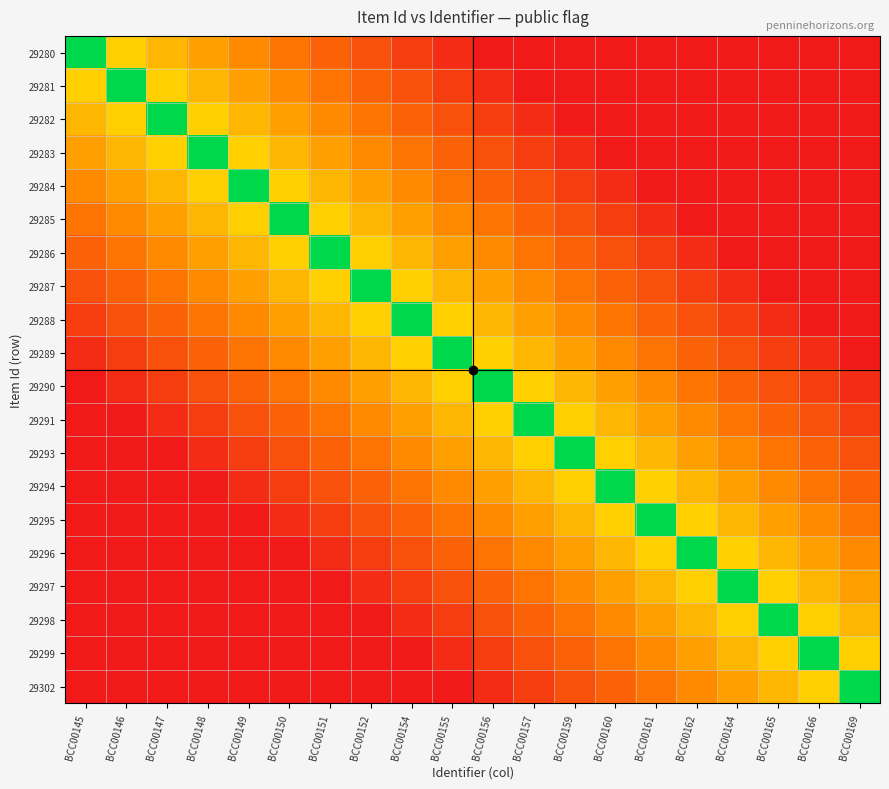

Reading left to right, list all the values displayed in this chart.

29280: BCC00145=1.0	BCC00146=0.5	BCC00147=0.5	BCC00148=0.4	BCC00149=0.4	BCC00150=0.3	BCC00151=0.2	BCC00152=0.2	BCC00154=0.1	BCC00155=0.1	BCC00156=0.0	BCC00157=0.0	BCC00159=0.0	BCC00160=0.0	BCC00161=0.0	BCC00162=0.0	BCC00164=0.0	BCC00165=0.0	BCC00166=0.0	BCC00169=0.0
29281: BCC00145=0.5	BCC00146=1.0	BCC00147=0.5	BCC00148=0.5	BCC00149=0.4	BCC00150=0.4	BCC00151=0.3	BCC00152=0.2	BCC00154=0.2	BCC00155=0.1	BCC00156=0.1	BCC00157=0.0	BCC00159=0.0	BCC00160=0.0	BCC00161=0.0	BCC00162=0.0	BCC00164=0.0	BCC00165=0.0	BCC00166=0.0	BCC00169=0.0
29282: BCC00145=0.5	BCC00146=0.5	BCC00147=1.0	BCC00148=0.5	BCC00149=0.5	BCC00150=0.4	BCC00151=0.4	BCC00152=0.3	BCC00154=0.2	BCC00155=0.2	BCC00156=0.1	BCC00157=0.1	BCC00159=0.0	BCC00160=0.0	BCC00161=0.0	BCC00162=0.0	BCC00164=0.0	BCC00165=0.0	BCC00166=0.0	BCC00169=0.0
29283: BCC00145=0.4	BCC00146=0.5	BCC00147=0.5	BCC00148=1.0	BCC00149=0.5	BCC00150=0.5	BCC00151=0.4	BCC00152=0.4	BCC00154=0.3	BCC00155=0.2	BCC00156=0.2	BCC00157=0.1	BCC00159=0.1	BCC00160=0.0	BCC00161=0.0	BCC00162=0.0	BCC00164=0.0	BCC00165=0.0	BCC00166=0.0	BCC00169=0.0
29284: BCC00145=0.4	BCC00146=0.4	BCC00147=0.5	BCC00148=0.5	BCC00149=1.0	BCC00150=0.5	BCC00151=0.5	BCC00152=0.4	BCC00154=0.4	BCC00155=0.3	BCC00156=0.2	BCC00157=0.2	BCC00159=0.1	BCC00160=0.1	BCC00161=0.0	BCC00162=0.0	BCC00164=0.0	BCC00165=0.0	BCC00166=0.0	BCC00169=0.0
29285: BCC00145=0.3	BCC00146=0.4	BCC00147=0.4	BCC00148=0.5	BCC00149=0.5	BCC00150=1.0	BCC00151=0.5	BCC00152=0.5	BCC00154=0.4	BCC00155=0.4	BCC00156=0.3	BCC00157=0.2	BCC00159=0.2	BCC00160=0.1	BCC00161=0.1	BCC00162=0.0	BCC00164=0.0	BCC00165=0.0	BCC00166=0.0	BCC00169=0.0
29286: BCC00145=0.2	BCC00146=0.3	BCC00147=0.4	BCC00148=0.4	BCC00149=0.5	BCC00150=0.5	BCC00151=1.0	BCC00152=0.5	BCC00154=0.5	BCC00155=0.4	BCC00156=0.4	BCC00157=0.3	BCC00159=0.2	BCC00160=0.2	BCC00161=0.1	BCC00162=0.1	BCC00164=0.0	BCC00165=0.0	BCC00166=0.0	BCC00169=0.0
29287: BCC00145=0.2	BCC00146=0.2	BCC00147=0.3	BCC00148=0.4	BCC00149=0.4	BCC00150=0.5	BCC00151=0.5	BCC00152=1.0	BCC00154=0.5	BCC00155=0.5	BCC00156=0.4	BCC00157=0.4	BCC00159=0.3	BCC00160=0.2	BCC00161=0.2	BCC00162=0.1	BCC00164=0.1	BCC00165=0.0	BCC00166=0.0	BCC00169=0.0
29288: BCC00145=0.1	BCC00146=0.2	BCC00147=0.2	BCC00148=0.3	BCC00149=0.4	BCC00150=0.4	BCC00151=0.5	BCC00152=0.5	BCC00154=1.0	BCC00155=0.5	BCC00156=0.5	BCC00157=0.4	BCC00159=0.4	BCC00160=0.3	BCC00161=0.2	BCC00162=0.2	BCC00164=0.1	BCC00165=0.1	BCC00166=0.0	BCC00169=0.0
29289: BCC00145=0.1	BCC00146=0.1	BCC00147=0.2	BCC00148=0.2	BCC00149=0.3	BCC00150=0.4	BCC00151=0.4	BCC00152=0.5	BCC00154=0.5	BCC00155=1.0	BCC00156=0.5	BCC00157=0.5	BCC00159=0.4	BCC00160=0.4	BCC00161=0.3	BCC00162=0.2	BCC00164=0.2	BCC00165=0.1	BCC00166=0.1	BCC00169=0.0
29290: BCC00145=0.0	BCC00146=0.1	BCC00147=0.1	BCC00148=0.2	BCC00149=0.2	BCC00150=0.3	BCC00151=0.4	BCC00152=0.4	BCC00154=0.5	BCC00155=0.5	BCC00156=1.0	BCC00157=0.5	BCC00159=0.5	BCC00160=0.4	BCC00161=0.4	BCC00162=0.3	BCC00164=0.2	BCC00165=0.2	BCC00166=0.1	BCC00169=0.1
29291: BCC00145=0.0	BCC00146=0.0	BCC00147=0.1	BCC00148=0.1	BCC00149=0.2	BCC00150=0.2	BCC00151=0.3	BCC00152=0.4	BCC00154=0.4	BCC00155=0.5	BCC00156=0.5	BCC00157=1.0	BCC00159=0.5	BCC00160=0.5	BCC00161=0.4	BCC00162=0.4	BCC00164=0.3	BCC00165=0.2	BCC00166=0.2	BCC00169=0.1
29293: BCC00145=0.0	BCC00146=0.0	BCC00147=0.0	BCC00148=0.1	BCC00149=0.1	BCC00150=0.2	BCC00151=0.2	BCC00152=0.3	BCC00154=0.4	BCC00155=0.4	BCC00156=0.5	BCC00157=0.5	BCC00159=1.0	BCC00160=0.5	BCC00161=0.5	BCC00162=0.4	BCC00164=0.4	BCC00165=0.3	BCC00166=0.2	BCC00169=0.2
29294: BCC00145=0.0	BCC00146=0.0	BCC00147=0.0	BCC00148=0.0	BCC00149=0.1	BCC00150=0.1	BCC00151=0.2	BCC00152=0.2	BCC00154=0.3	BCC00155=0.4	BCC00156=0.4	BCC00157=0.5	BCC00159=0.5	BCC00160=1.0	BCC00161=0.5	BCC00162=0.5	BCC00164=0.4	BCC00165=0.4	BCC00166=0.3	BCC00169=0.2
29295: BCC00145=0.0	BCC00146=0.0	BCC00147=0.0	BCC00148=0.0	BCC00149=0.0	BCC00150=0.1	BCC00151=0.1	BCC00152=0.2	BCC00154=0.2	BCC00155=0.3	BCC00156=0.4	BCC00157=0.4	BCC00159=0.5	BCC00160=0.5	BCC00161=1.0	BCC00162=0.5	BCC00164=0.5	BCC00165=0.4	BCC00166=0.4	BCC00169=0.3
29296: BCC00145=0.0	BCC00146=0.0	BCC00147=0.0	BCC00148=0.0	BCC00149=0.0	BCC00150=0.0	BCC00151=0.1	BCC00152=0.1	BCC00154=0.2	BCC00155=0.2	BCC00156=0.3	BCC00157=0.4	BCC00159=0.4	BCC00160=0.5	BCC00161=0.5	BCC00162=1.0	BCC00164=0.5	BCC00165=0.5	BCC00166=0.4	BCC00169=0.4
29297: BCC00145=0.0	BCC00146=0.0	BCC00147=0.0	BCC00148=0.0	BCC00149=0.0	BCC00150=0.0	BCC00151=0.0	BCC00152=0.1	BCC00154=0.1	BCC00155=0.2	BCC00156=0.2	BCC00157=0.3	BCC00159=0.4	BCC00160=0.4	BCC00161=0.5	BCC00162=0.5	BCC00164=1.0	BCC00165=0.5	BCC00166=0.5	BCC00169=0.4
29298: BCC00145=0.0	BCC00146=0.0	BCC00147=0.0	BCC00148=0.0	BCC00149=0.0	BCC00150=0.0	BCC00151=0.0	BCC00152=0.0	BCC00154=0.1	BCC00155=0.1	BCC00156=0.2	BCC00157=0.2	BCC00159=0.3	BCC00160=0.4	BCC00161=0.4	BCC00162=0.5	BCC00164=0.5	BCC00165=1.0	BCC00166=0.5	BCC00169=0.5
29299: BCC00145=0.0	BCC00146=0.0	BCC00147=0.0	BCC00148=0.0	BCC00149=0.0	BCC00150=0.0	BCC00151=0.0	BCC00152=0.0	BCC00154=0.0	BCC00155=0.1	BCC00156=0.1	BCC00157=0.2	BCC00159=0.2	BCC00160=0.3	BCC00161=0.4	BCC00162=0.4	BCC00164=0.5	BCC00165=0.5	BCC00166=1.0	BCC00169=0.5
29302: BCC00145=0.0	BCC00146=0.0	BCC00147=0.0	BCC00148=0.0	BCC00149=0.0	BCC00150=0.0	BCC00151=0.0	BCC00152=0.0	BCC00154=0.0	BCC00155=0.0	BCC00156=0.1	BCC00157=0.1	BCC00159=0.2	BCC00160=0.2	BCC00161=0.3	BCC00162=0.4	BCC00164=0.4	BCC00165=0.5	BCC00166=0.5	BCC00169=1.0